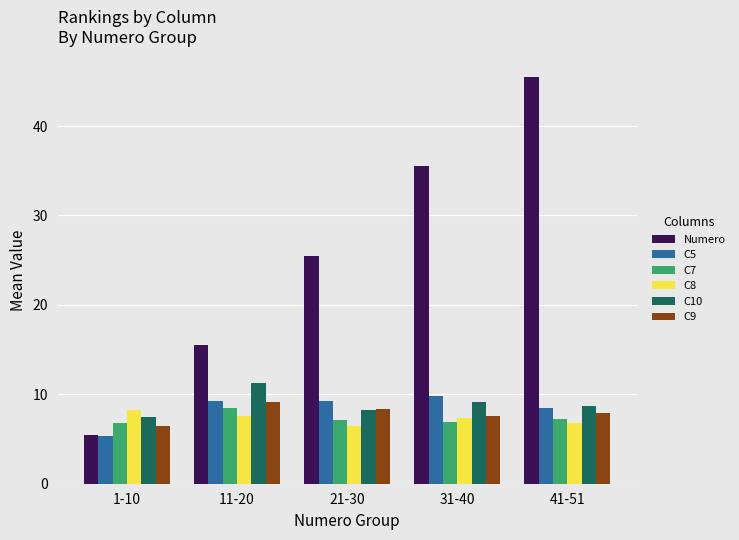

The value of Numero at 11-20 is 15.5. True or false?

True